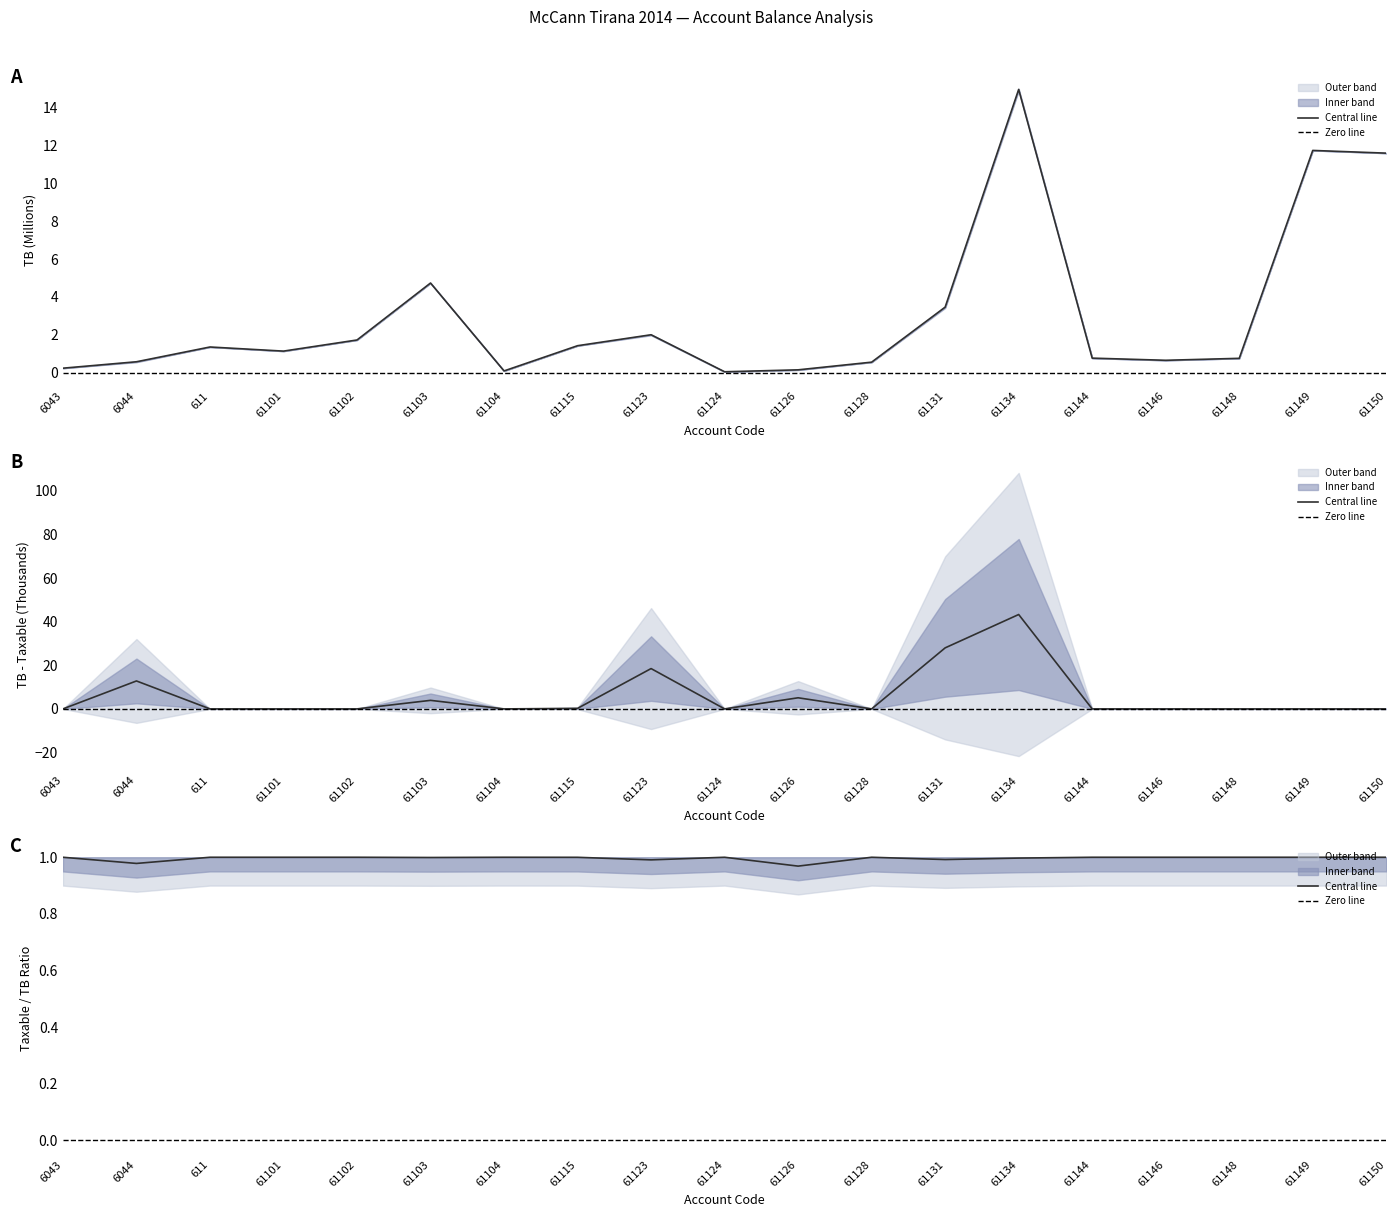

True or false: TB has more than 1 points higher than both neighbors.

True